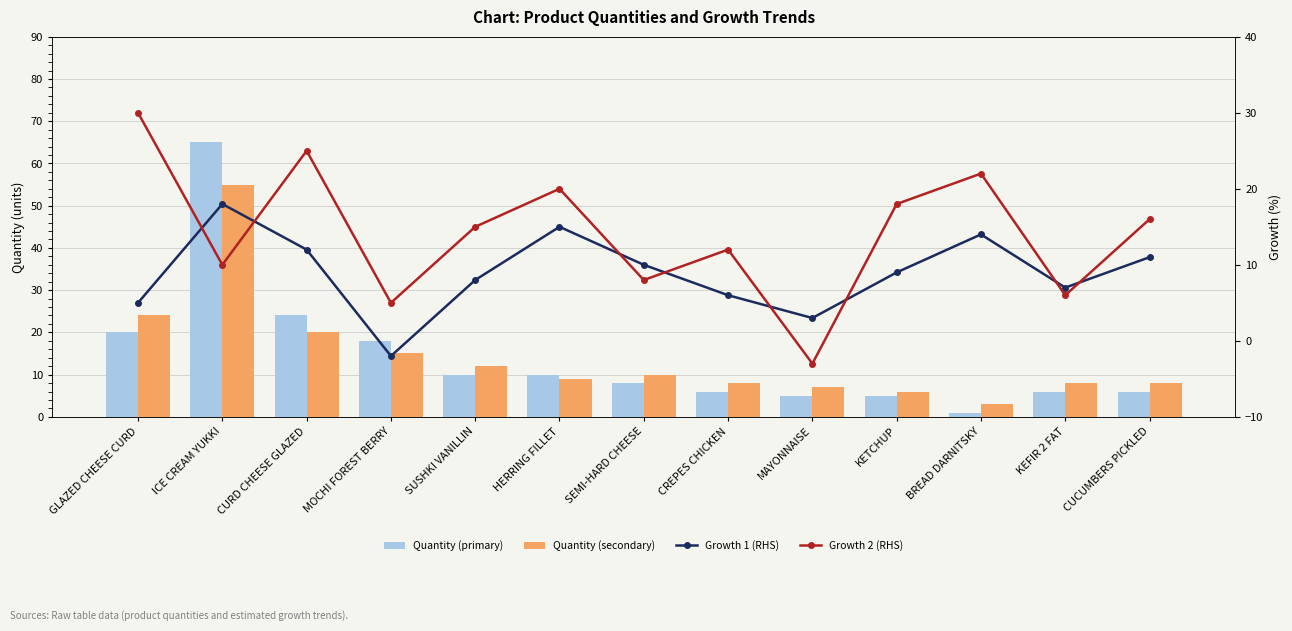

What is the sum of the Growth 2 (RHS) values at CREPES CHICKEN and MAYONNAISE?

9